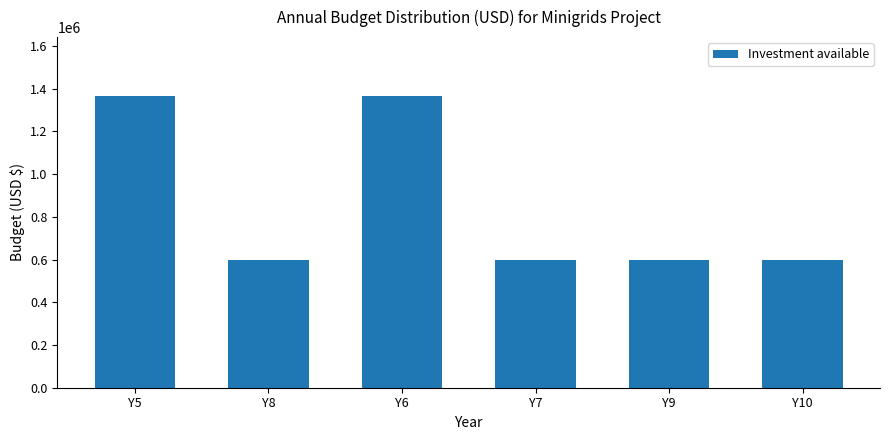

What is the sum of the values at Y7 and Y10?

1191647.7